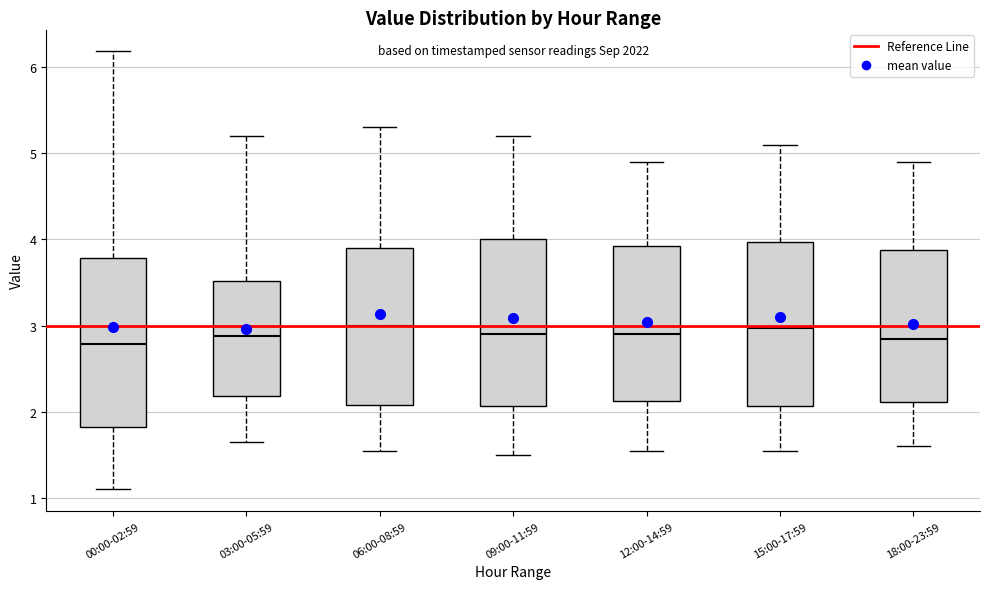

Reading left to right, transcribe this box plot: for each box, give where its median line is, the range the box spans, and where its two whiskers end, as read against the y-axis. The values are not printed on the chart, so give them approximately, as read against the axis.

00:00-02:59: median 2.8, box 1.8 to 3.8, whiskers 1.1 to 6.2
03:00-05:59: median 2.9, box 2.2 to 3.5, whiskers 1.7 to 5.2
06:00-08:59: median 3.0, box 2.1 to 3.9, whiskers 1.6 to 5.3
09:00-11:59: median 2.9, box 2.1 to 4.0, whiskers 1.5 to 5.2
12:00-14:59: median 2.9, box 2.1 to 3.9, whiskers 1.6 to 4.9
15:00-17:59: median 3.0, box 2.1 to 4.0, whiskers 1.6 to 5.1
18:00-23:59: median 2.9, box 2.1 to 3.9, whiskers 1.6 to 4.9